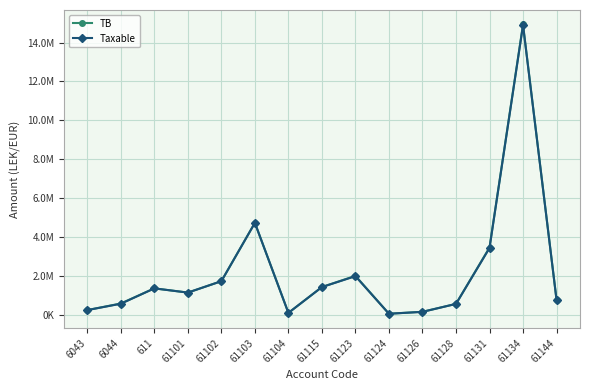

True or false: Taxable has more than 1 points higher than both neighbors.

True